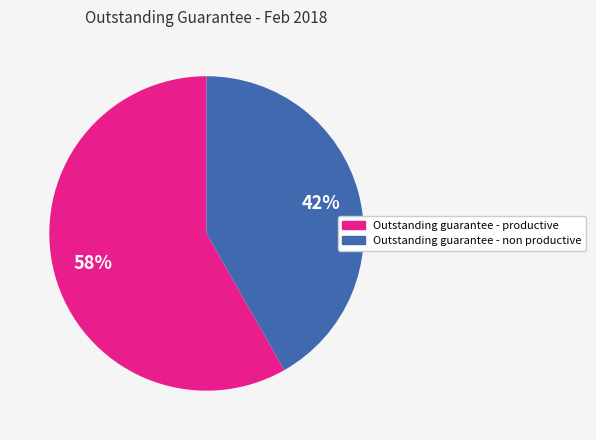

True or false: Outstanding guarantee - productive accounts for 64% of the total.

False